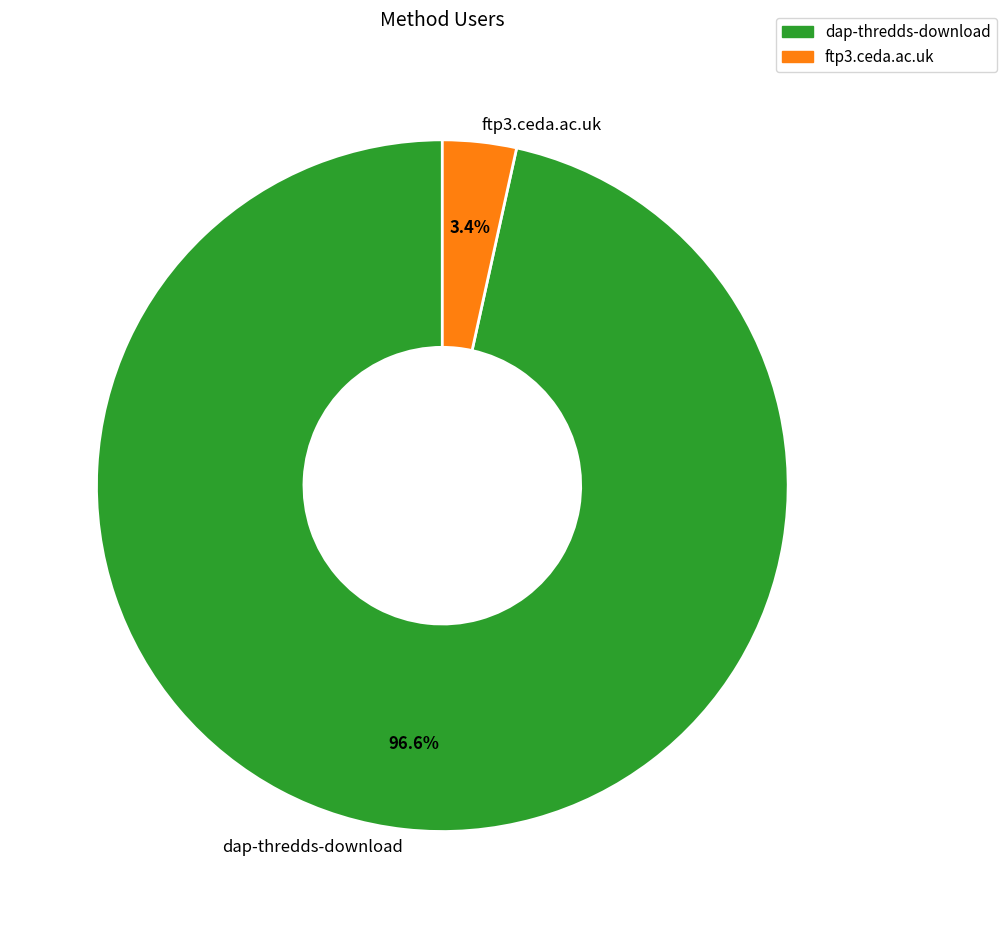

How many segments does this pie chart have?

2